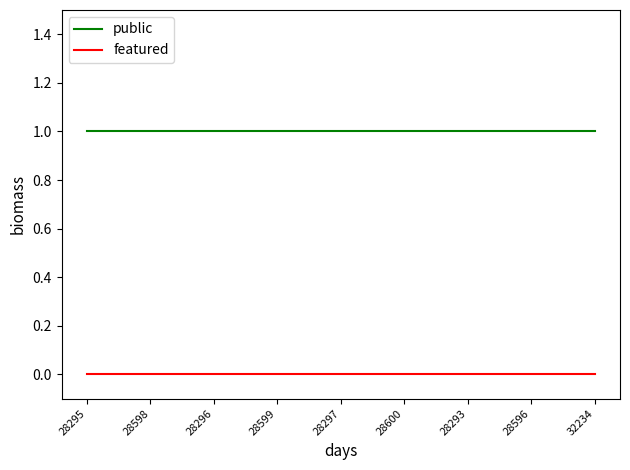

True or false: featured and public cross at least once.

False